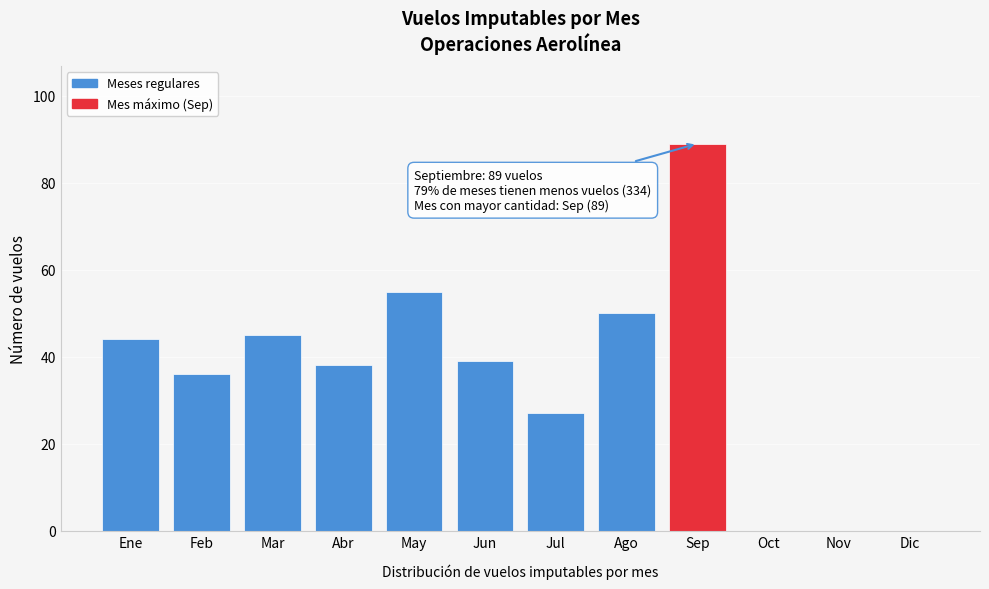

Reading left to right, extract all data points from this chart.

Ene=44	Feb=36	Mar=45	Abr=38	May=55	Jun=39	Jul=27	Ago=50	Sep=89	Oct=0	Nov=0	Dic=0